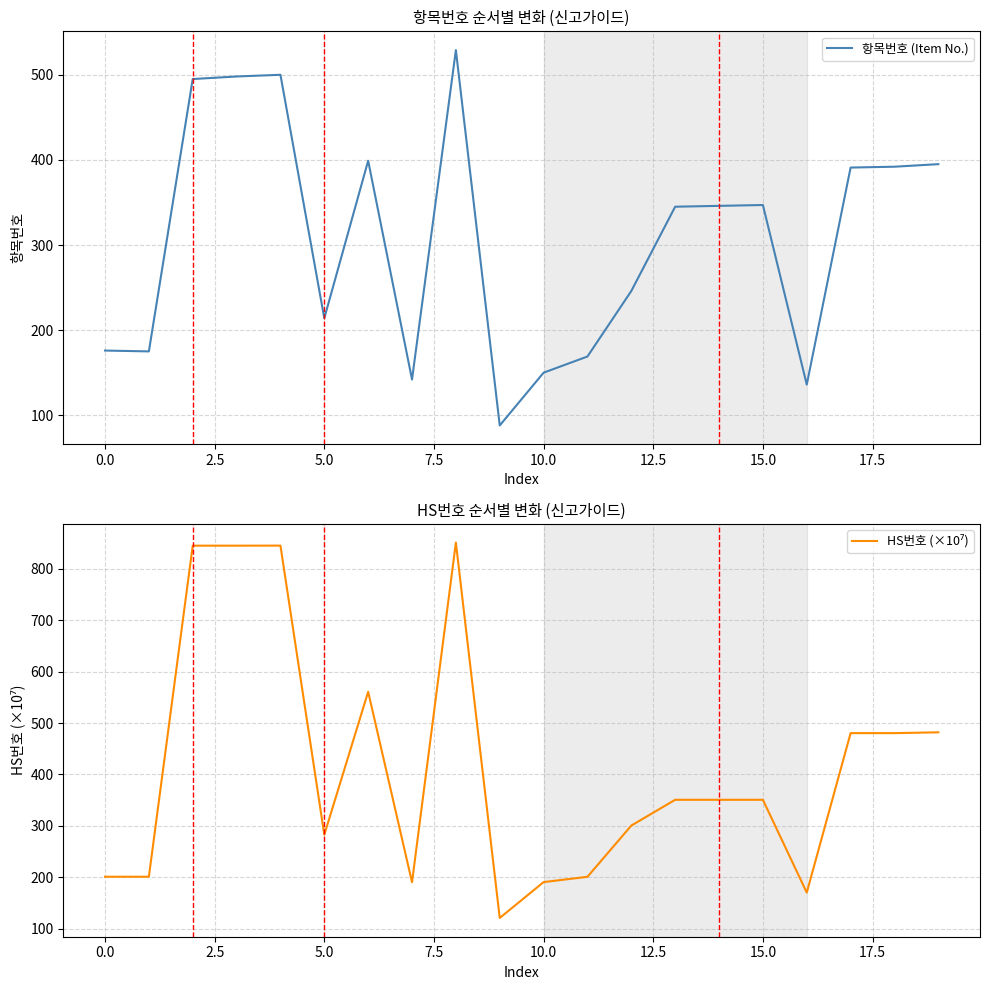

Which series has the largest range (max minus min)?

HS번호 (×10⁷)